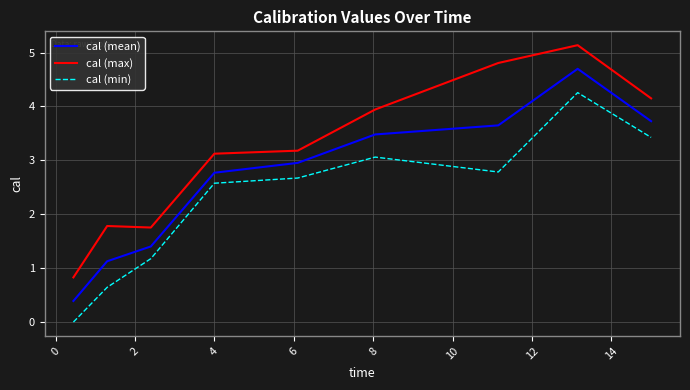

Which series has the largest range (max minus min)?

cal (max)